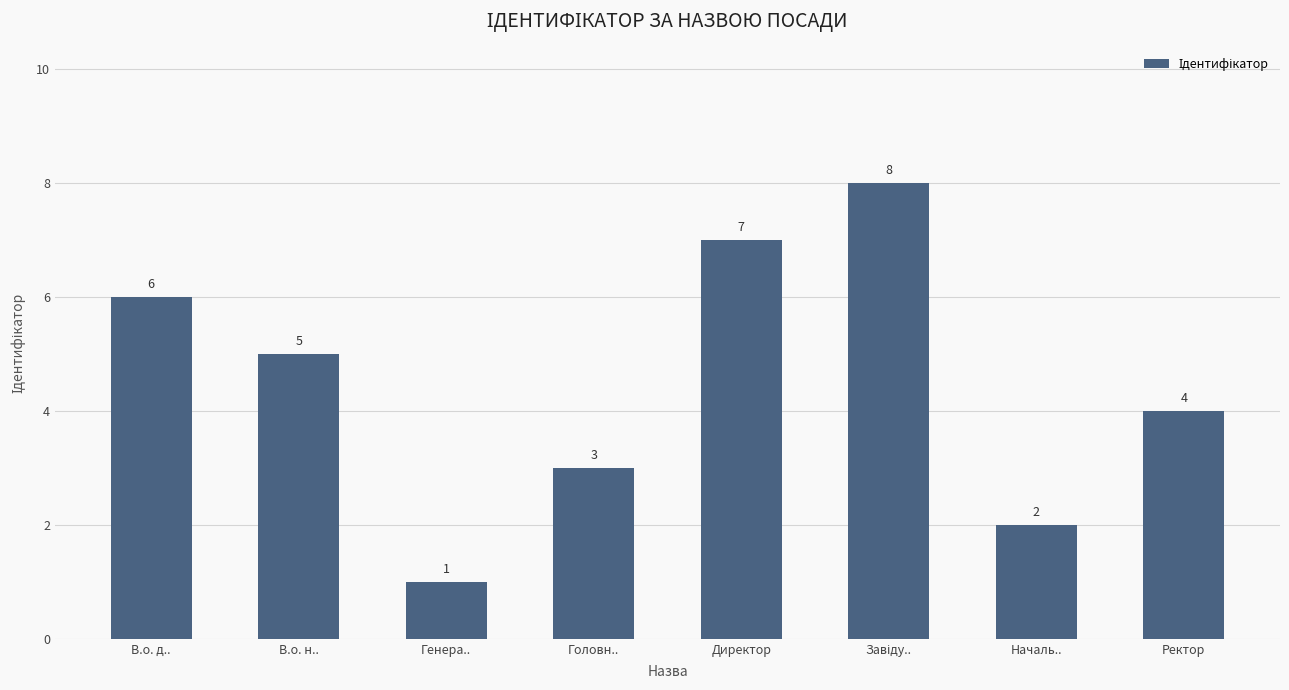

What is the label of the 8th bar from the right?

В.о. д..